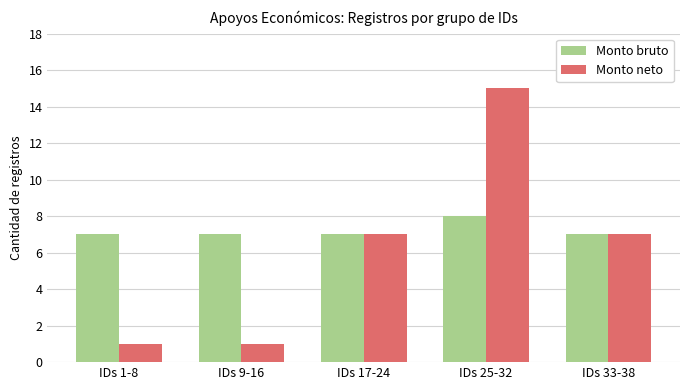

Rank the series at IDs 9-16 from lowest to highest value.

Monto neto, Monto bruto